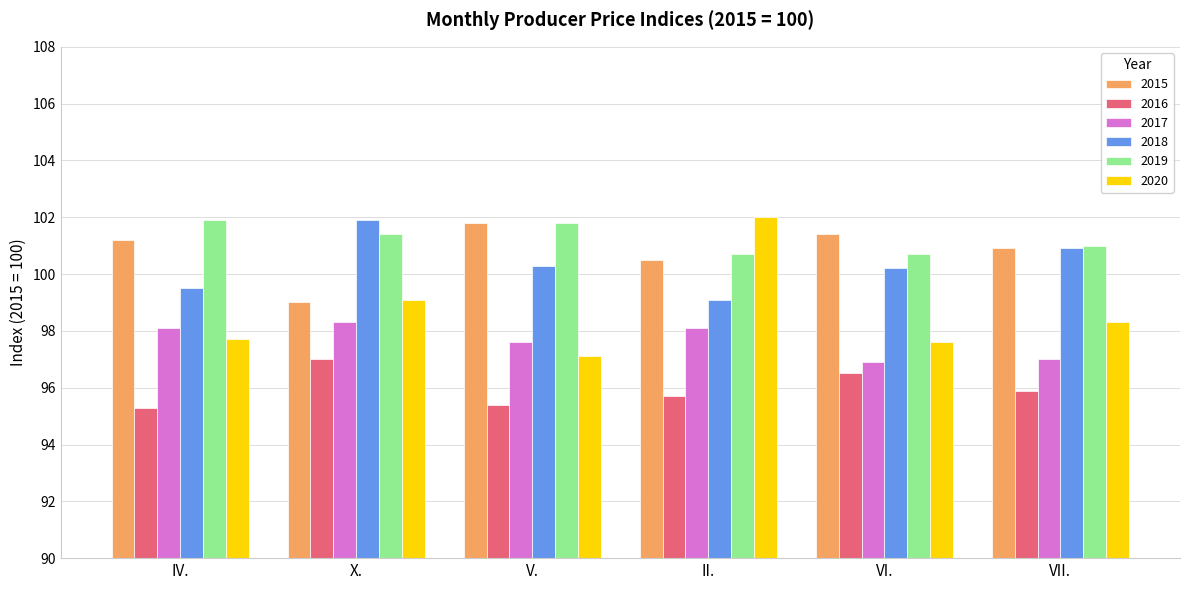

What is the difference between the 2017 values at V. and X.?

0.7